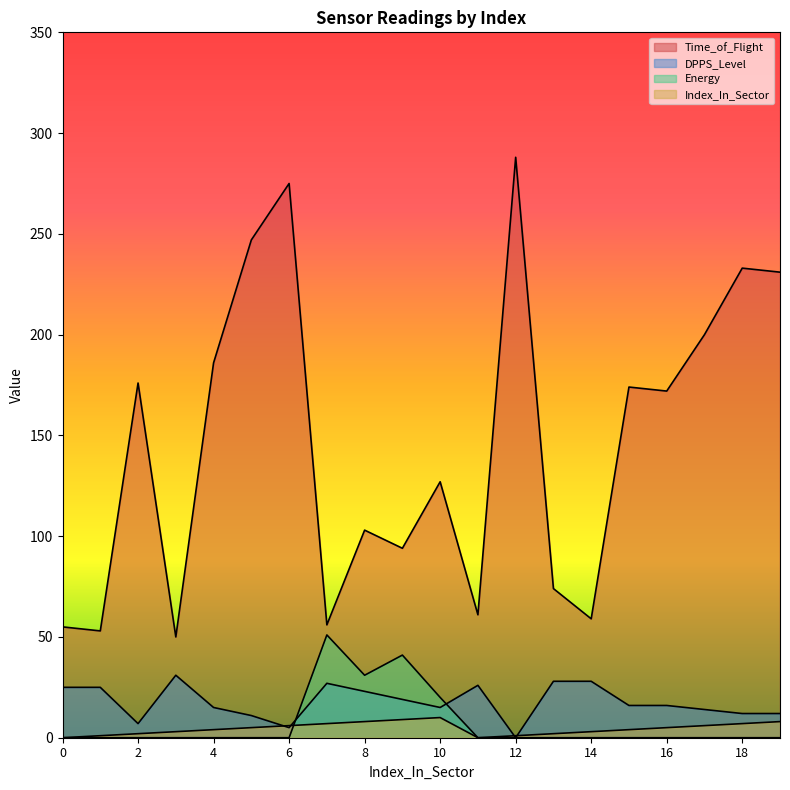

Is it true that DPPS_Level equals 24 at 15?

False